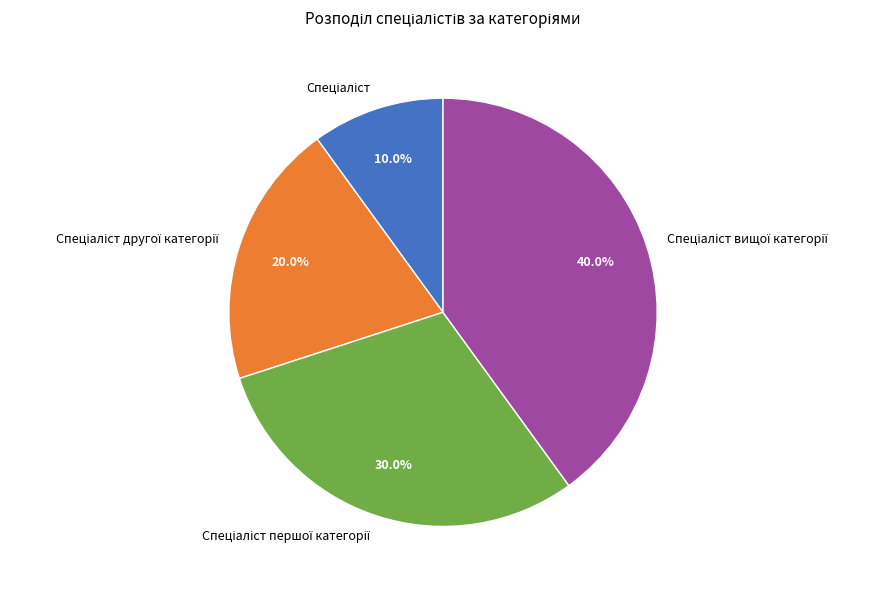

How many slices are in this pie chart?

4